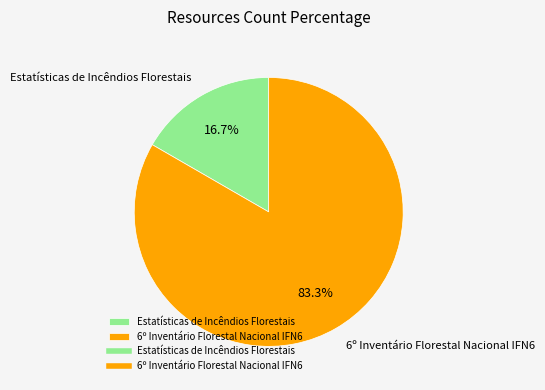

Is it true that 6º Inventário Florestal Nacional IFN6 is 83% of the pie?

True